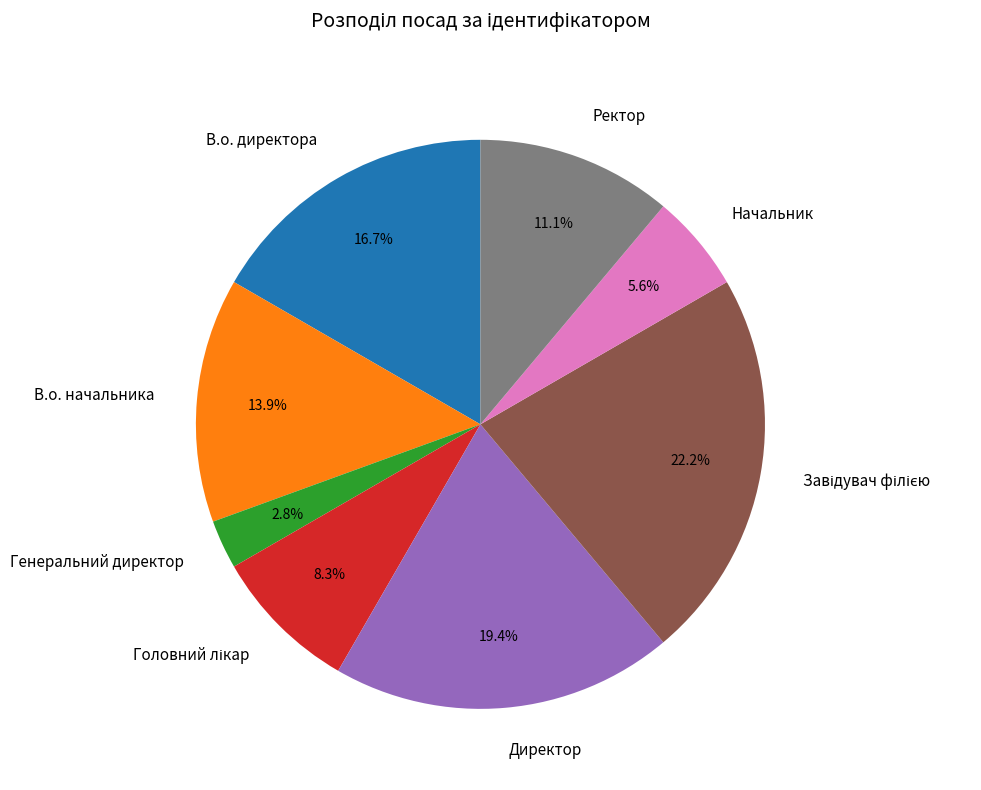

Which category has the smallest portion of the pie?

Генеральний директор